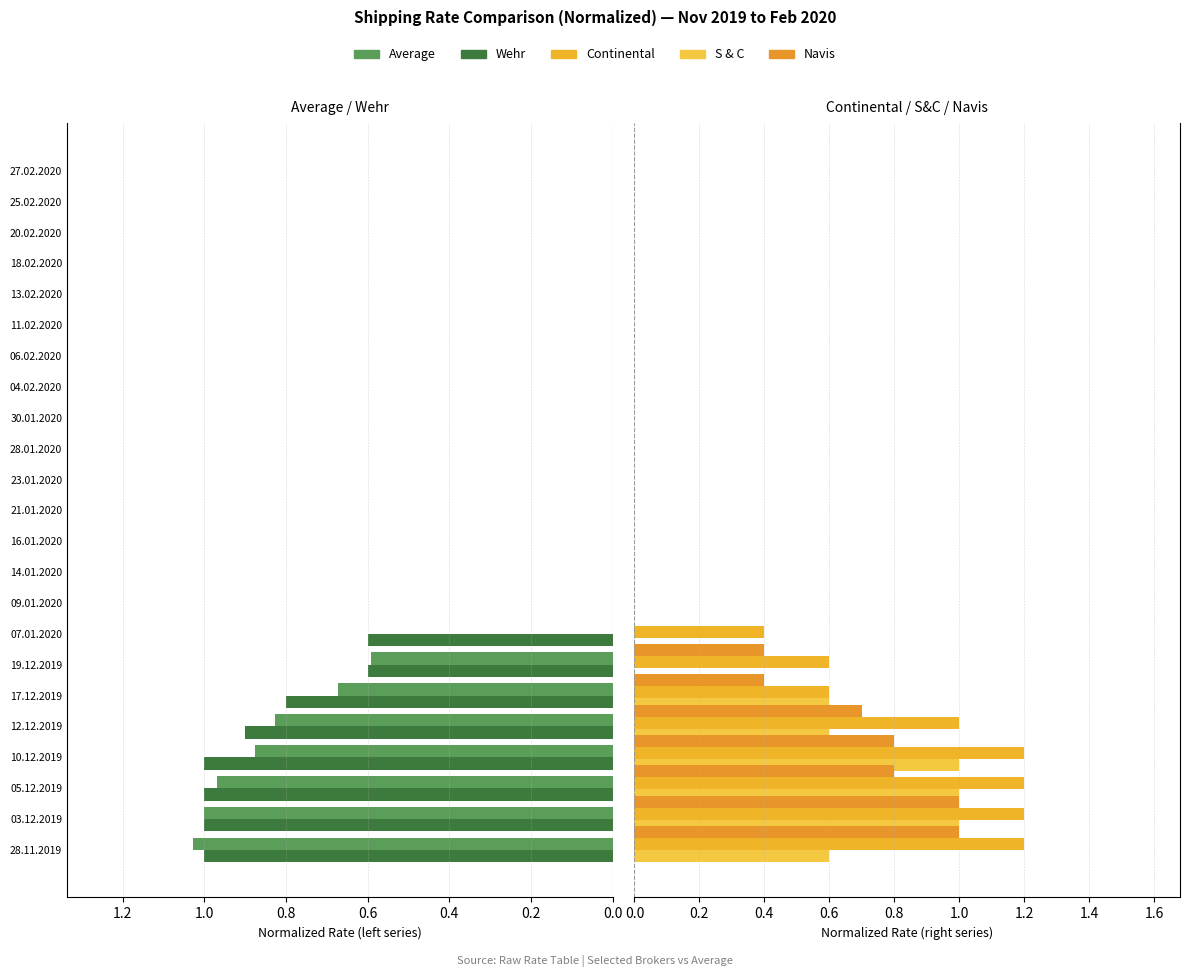

What are all the series names shown in the legend?

Average, Wehr, Continental, S & C, Navis